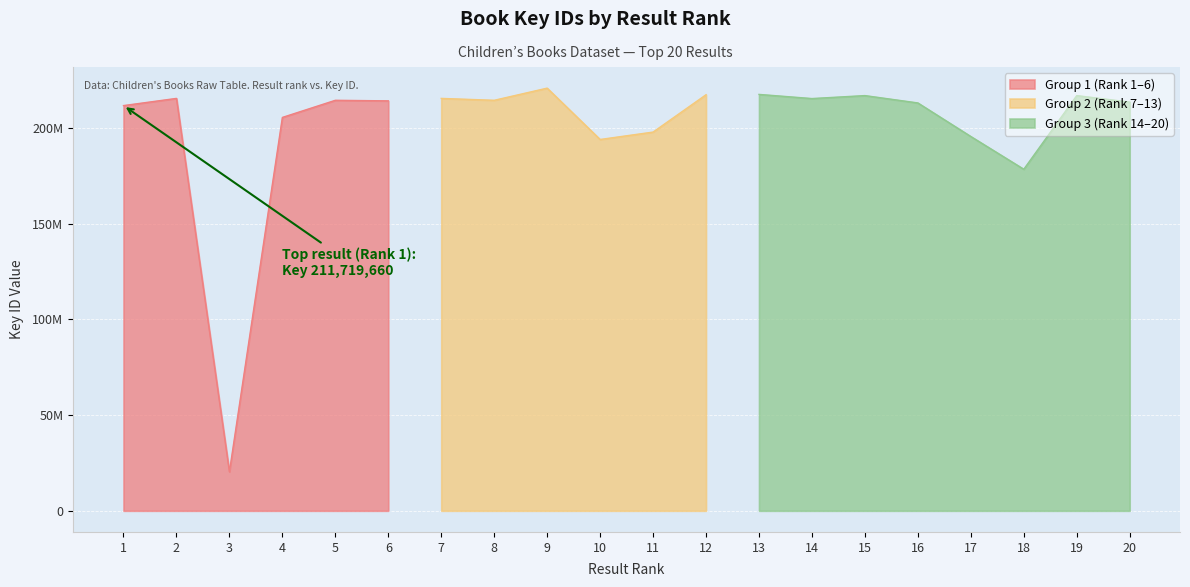

What is the approximate value at 4?

205534695